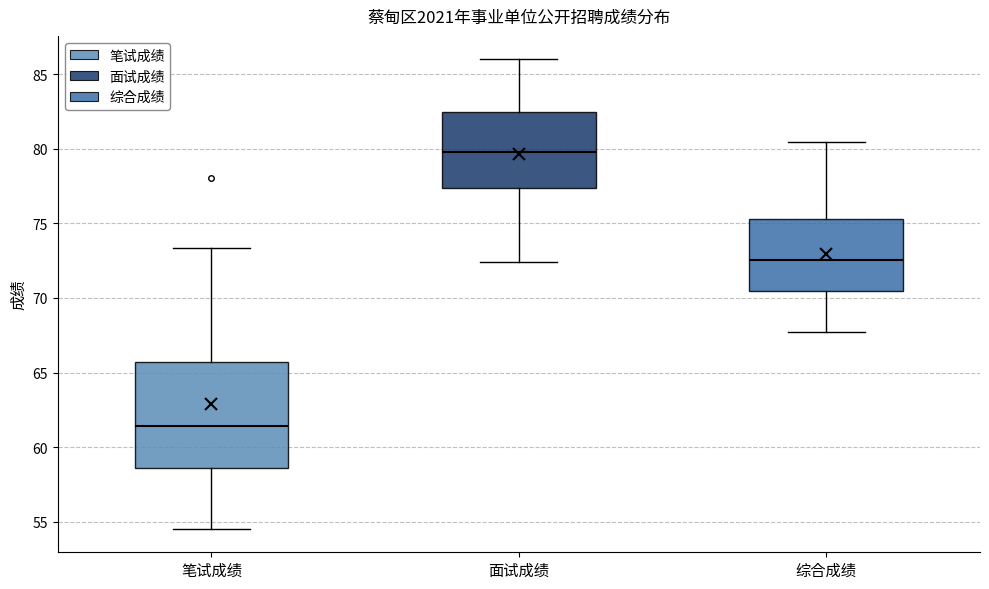

Reading left to right, read every box against the y-axis: the position of its median line, the range the box covers, and the ends of its whiskers. The values are not printed on the chart, so give them approximately, as read against the axis.

笔试成绩: median 61.5, box 58.5 to 65.5, whiskers 54.5 to 73.5
面试成绩: median 80.0, box 77.5 to 82.5, whiskers 72.5 to 86.0
综合成绩: median 72.5, box 70.5 to 75.5, whiskers 67.5 to 80.5